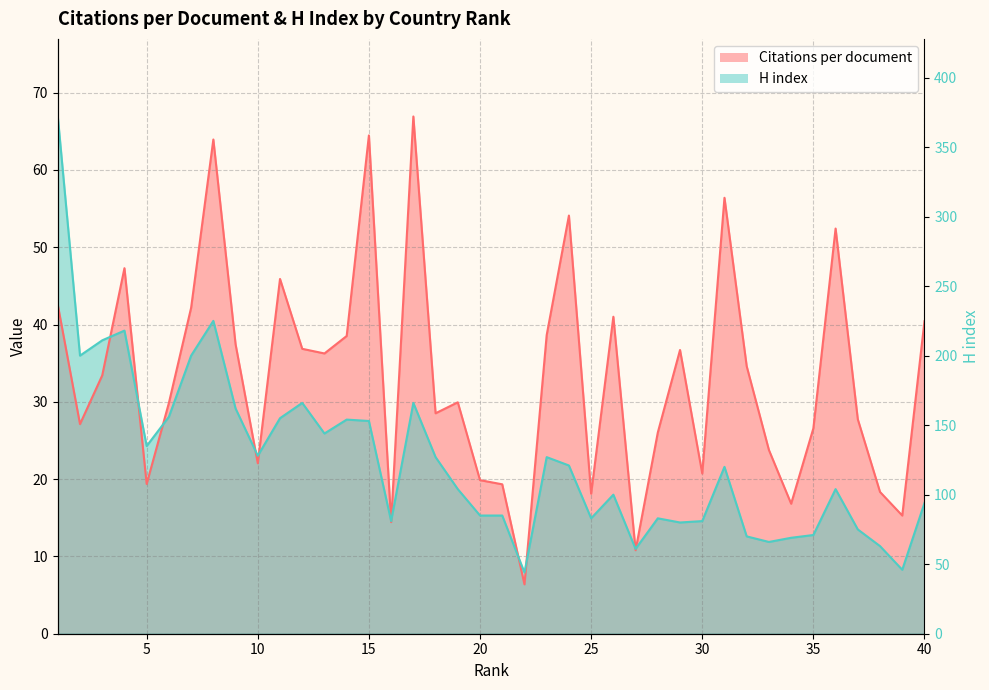

Which has a higher value, 37 or 14?

14